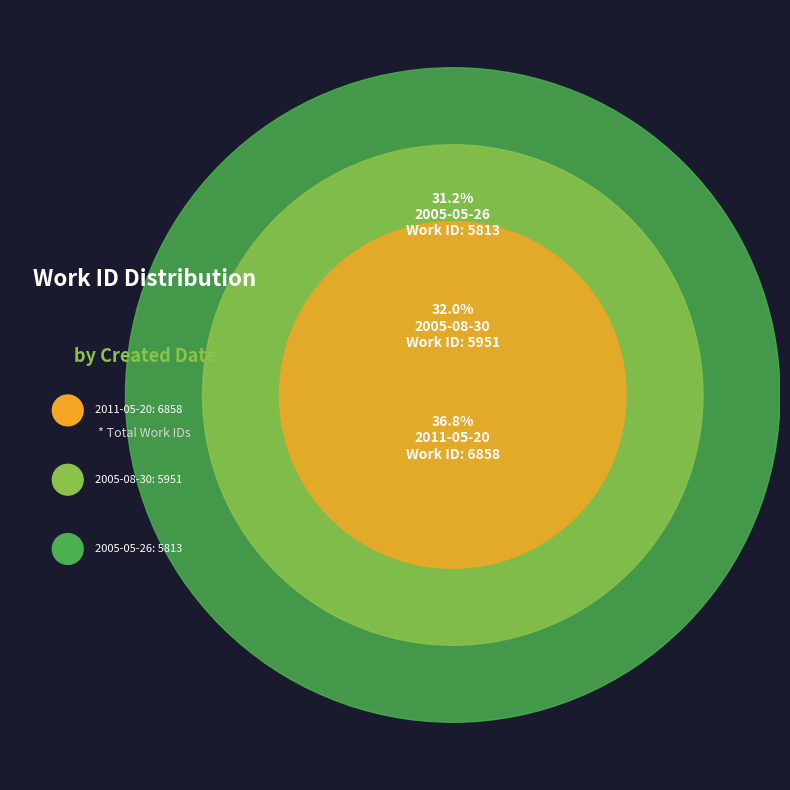

What percentage is the 2011-05-20 slice, to the nearest percent?

37%